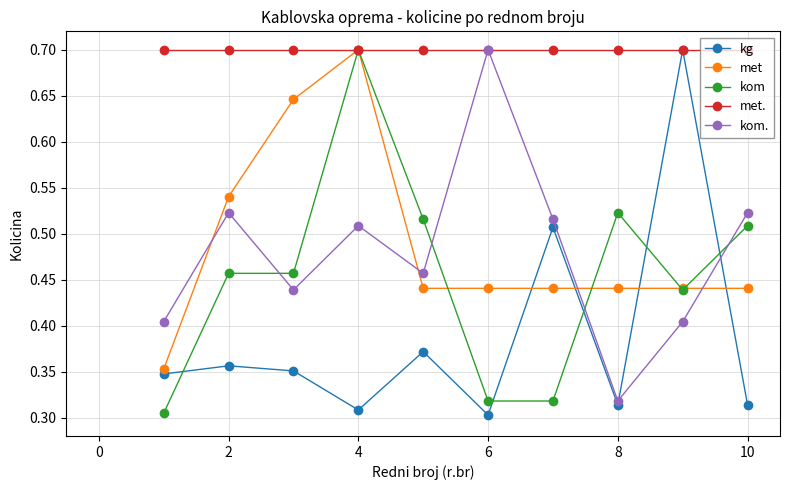

In kg, how many points are lower than both neighbors (excluding endpoints)?

3